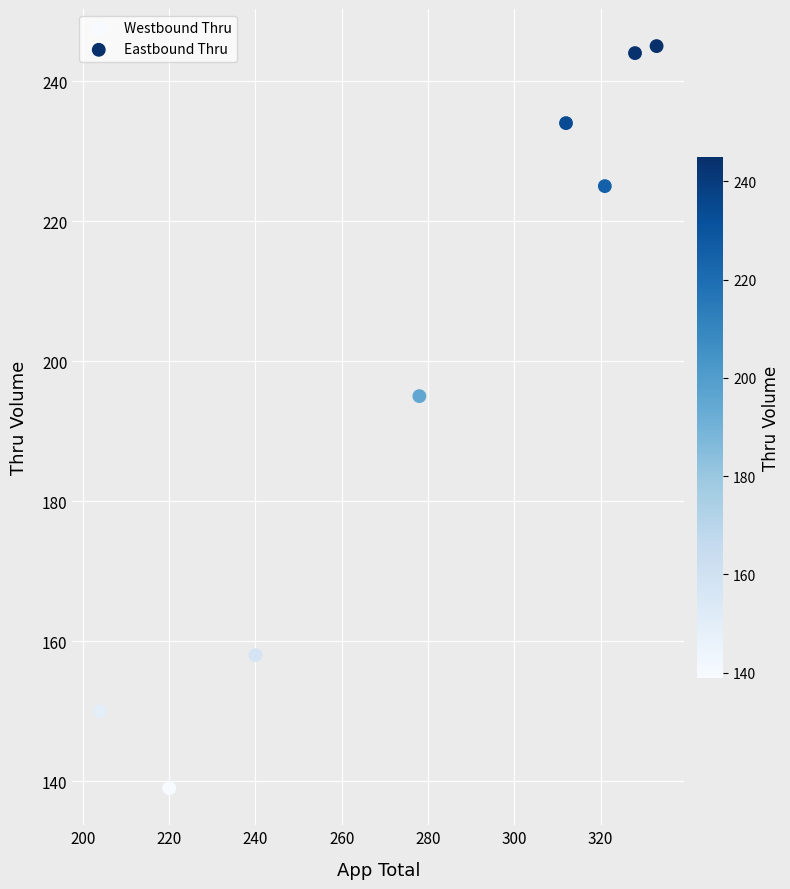

Which series reaches the maximum Y coordinate?

Eastbound Thru